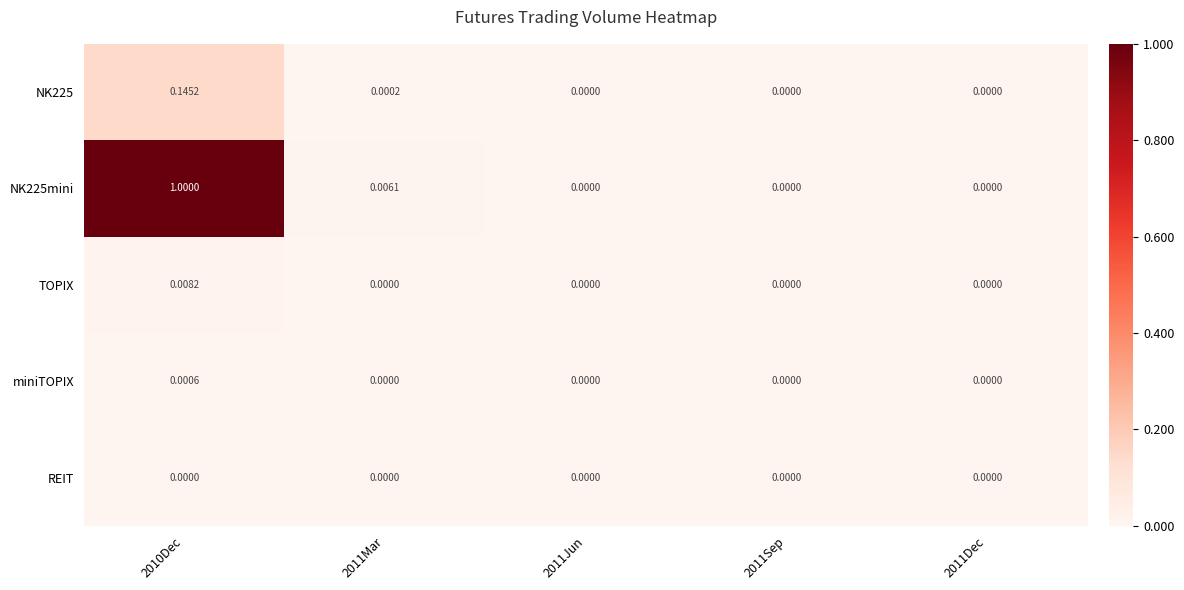

Is the value of NK225 at 2011Mar greater than the value of NK225mini at 2011Mar?

No